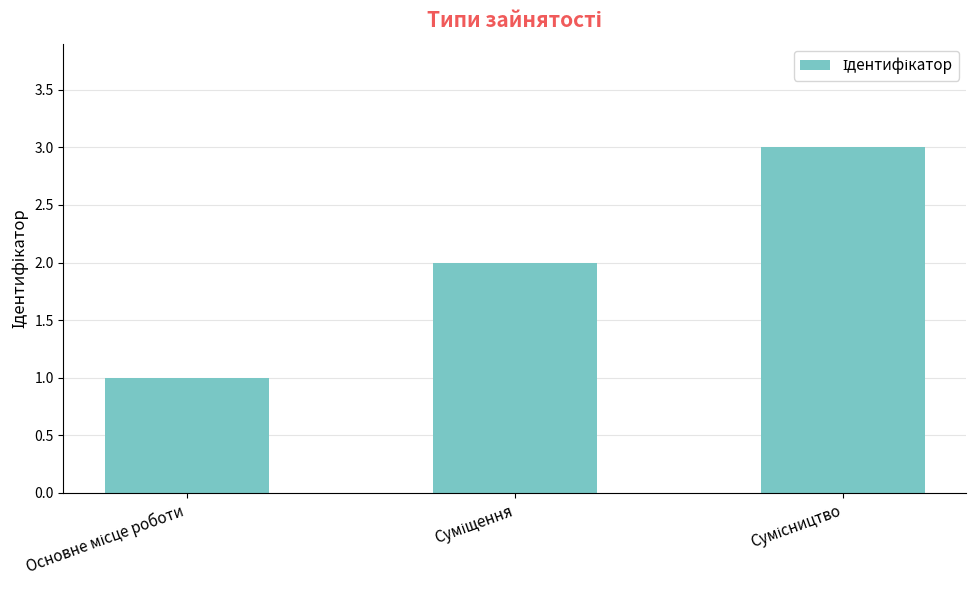

What is the greatest value displayed?

3